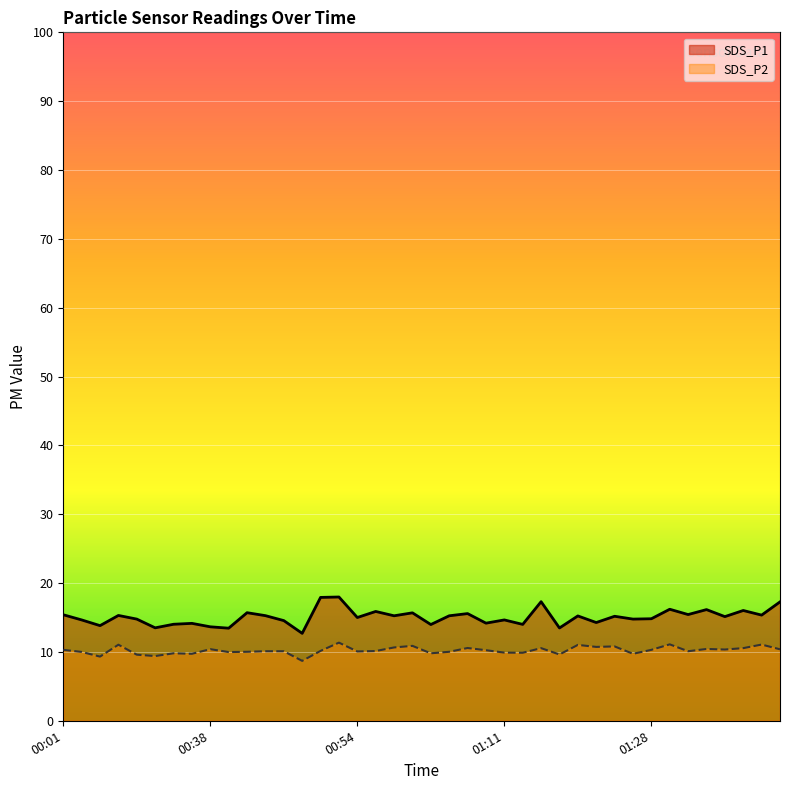

What is the smallest value displayed?

8.7